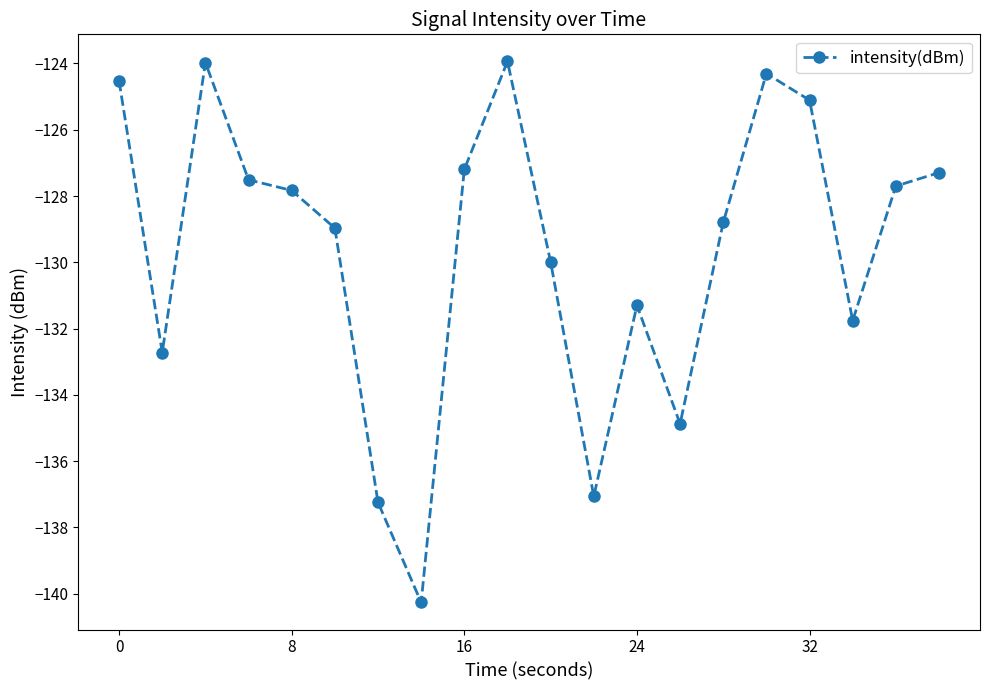

True or false: the data has more than 0 interior local peaks.

True